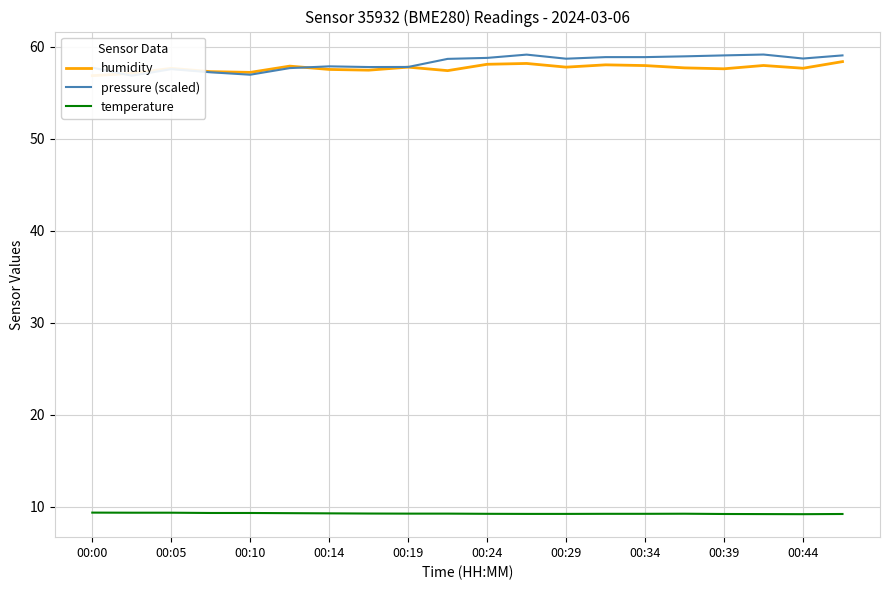

What is the lowest value of the temperature series?

9.2